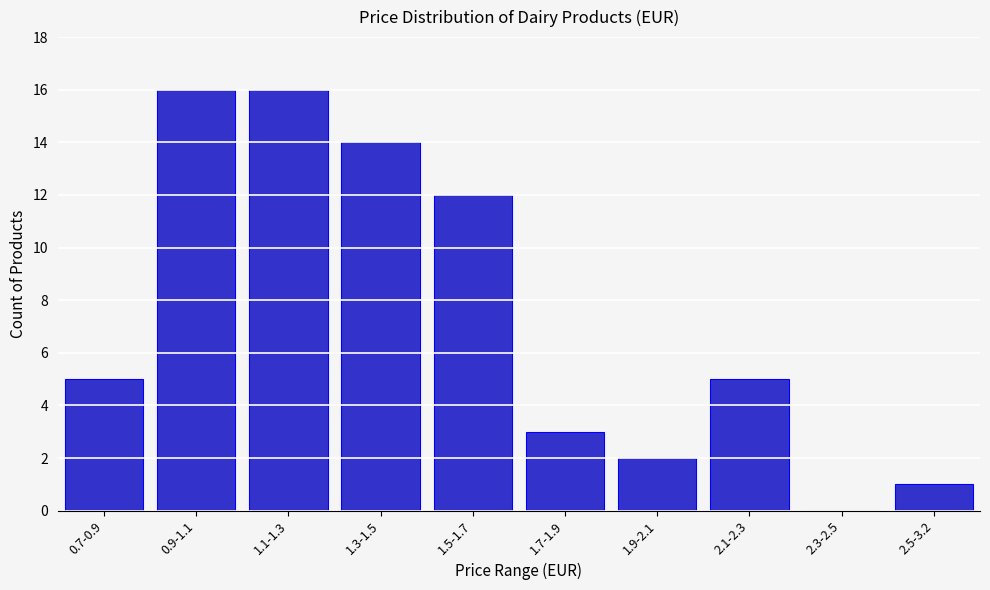

What is the ratio of the value at 0.7-0.9 to the value at 1.5-1.7?

0.4